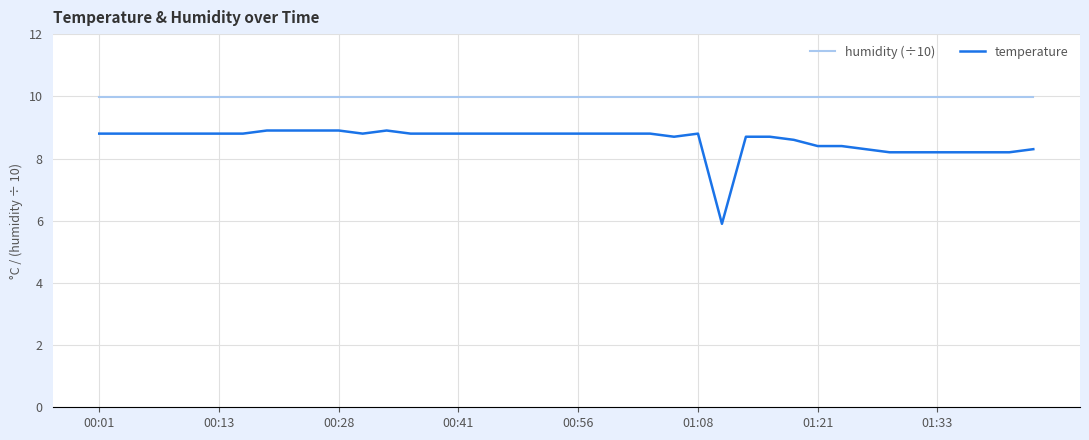

What is the average value of the humidity (÷10) series?

10.0